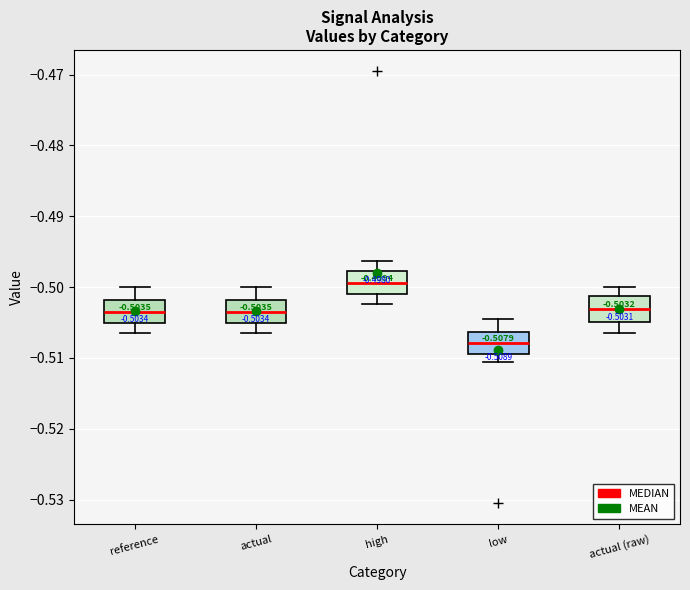

Which box's median line is the lowest?

low